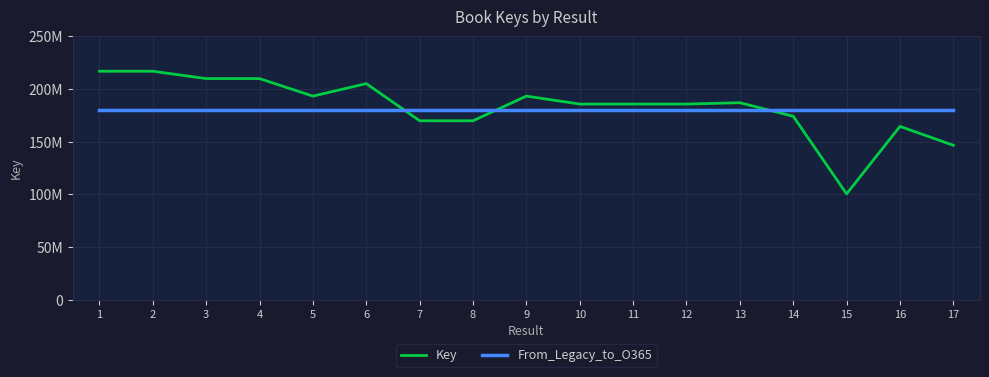

The Key series shows 185774354 at 12. True or false?

True